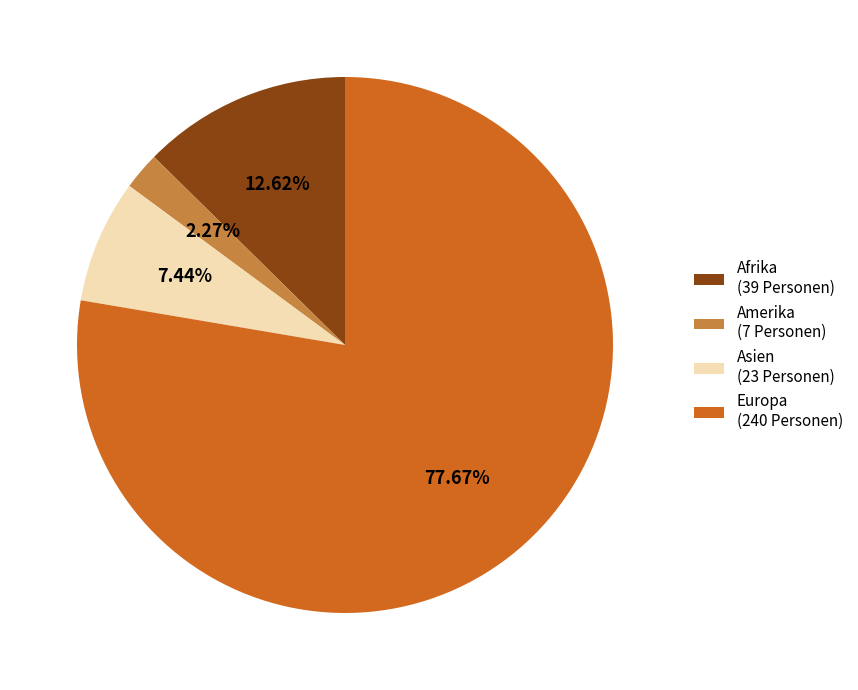

Does Afrika (39 Personen) account for over 50% of the chart?

No